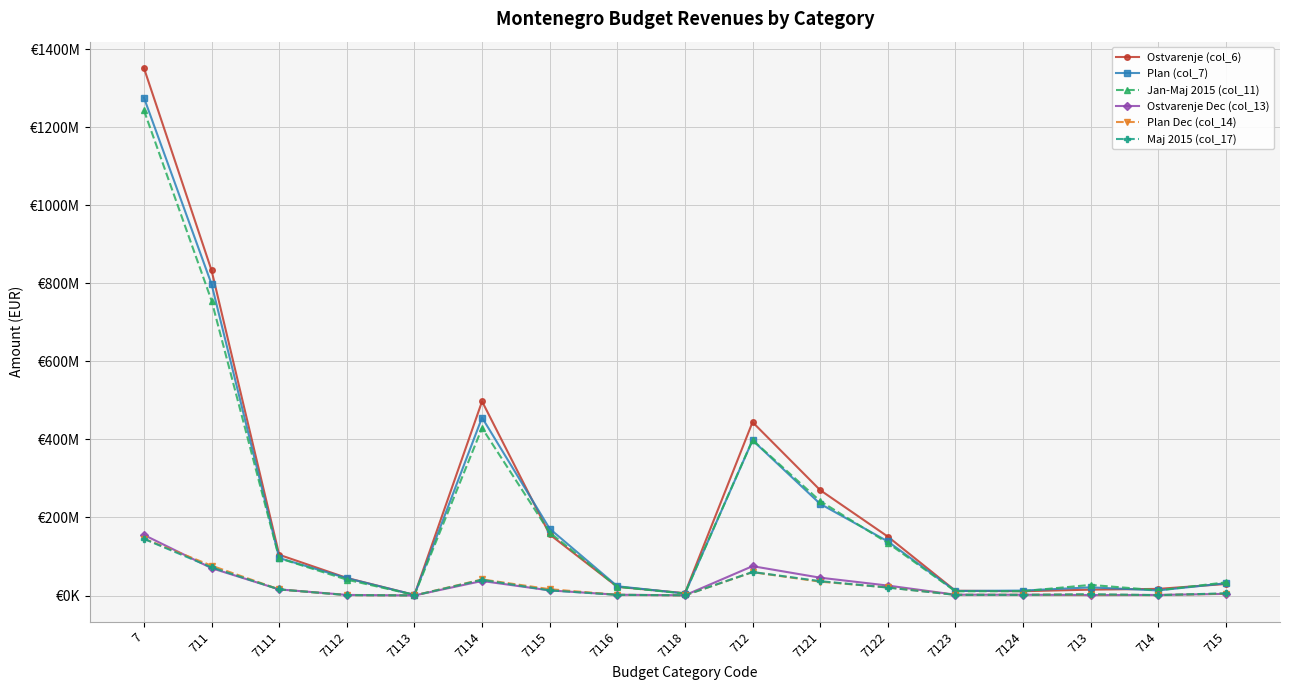

What is the average value of the Maj 2015 (col_17) series?

24690593.1